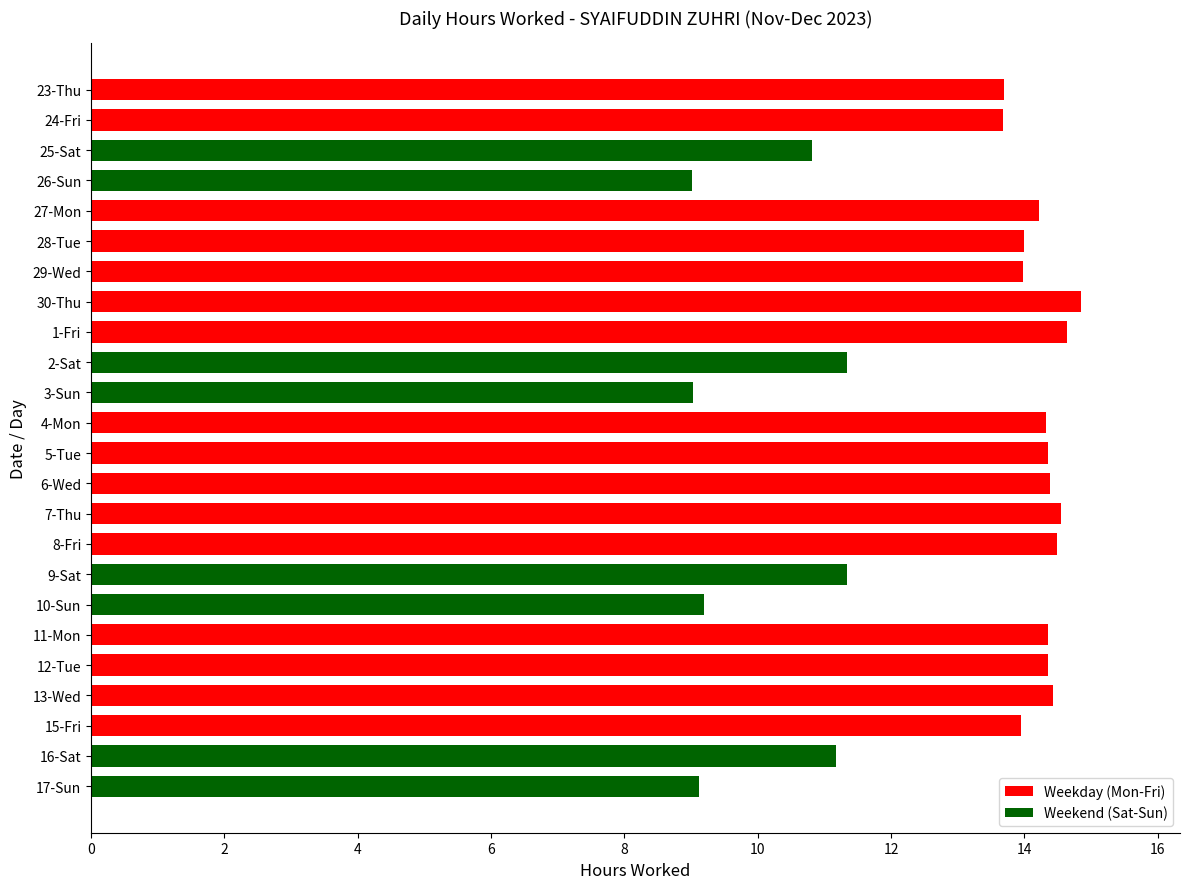

Which label corresponds to the largest value in the chart?

30-Thu